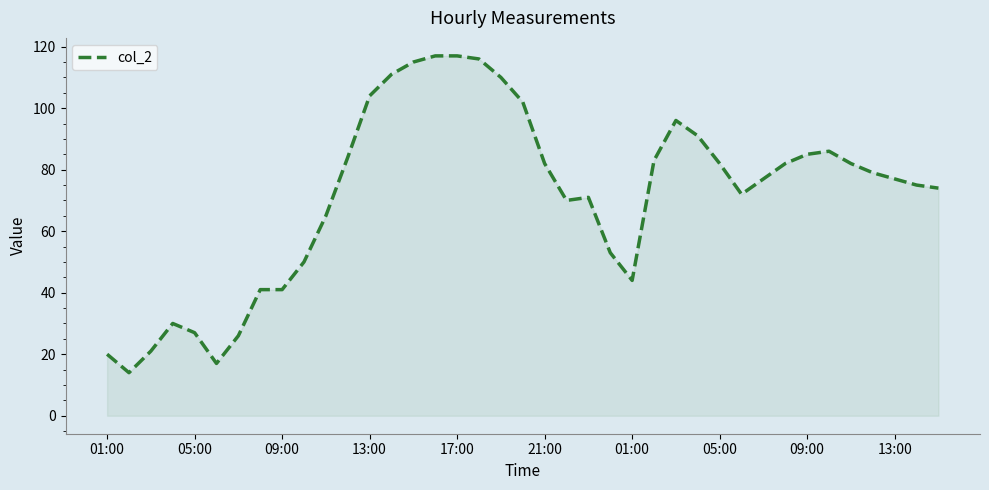

What is the difference between the maximum and minimum values?

103